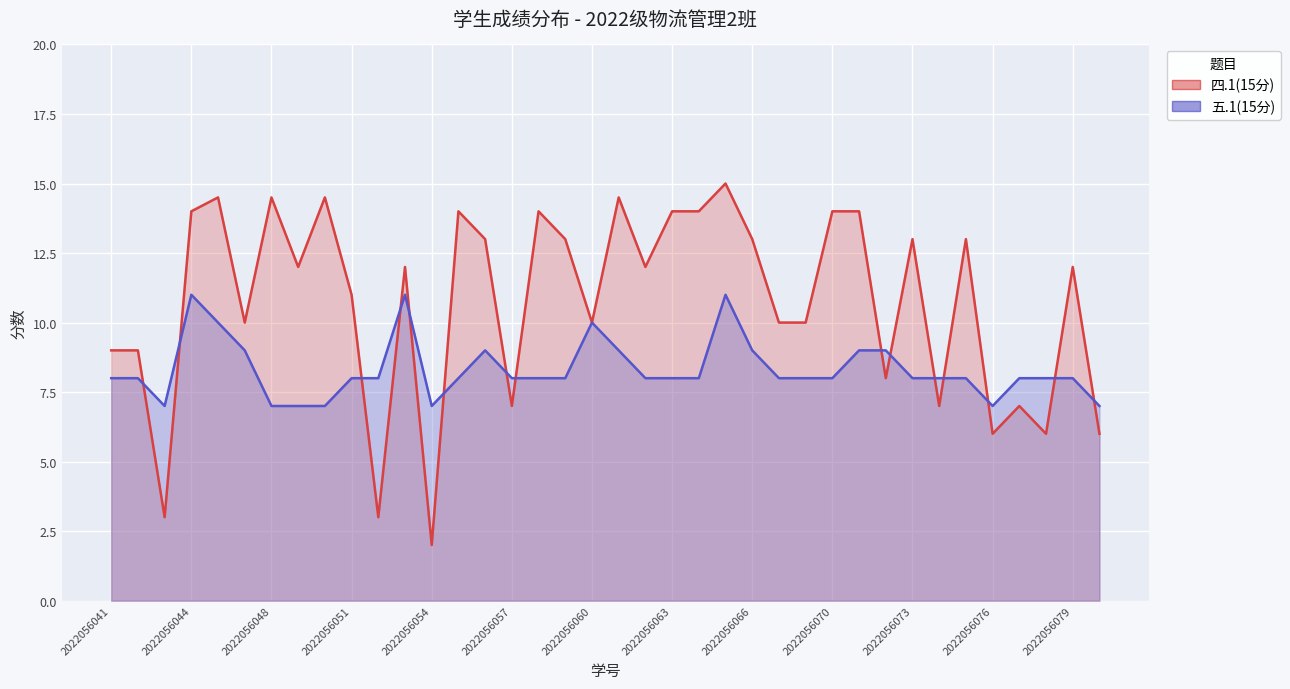

What is the difference between the maximum and minimum values in the 四.1(15分) series?

13.0